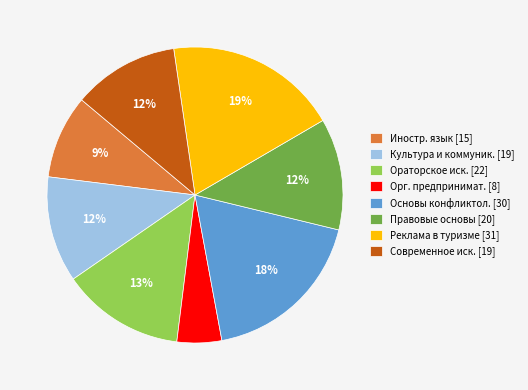

How many segments does this pie chart have?

8